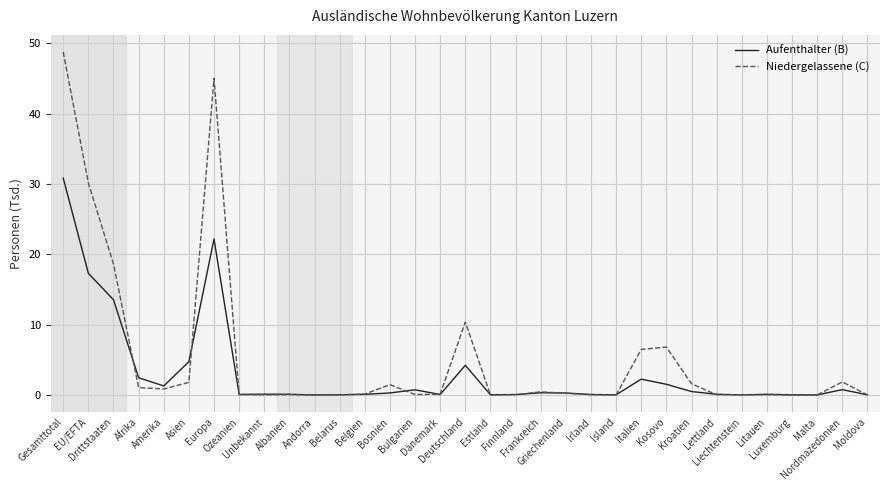

What is the maximum value for Niedergelassene (C)?

48.8